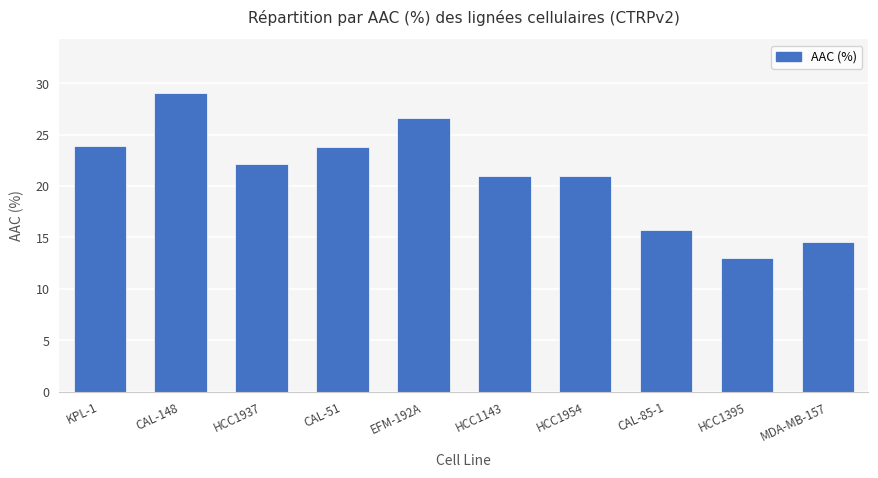

Reading left to right, list all the values displayed in this chart.

KPL-1=23.9	CAL-148=29.0	HCC1937=22.1	CAL-51=23.8	EFM-192A=26.6	HCC1143=20.9	HCC1954=20.9	CAL-85-1=15.7	HCC1395=13.0	MDA-MB-157=14.5